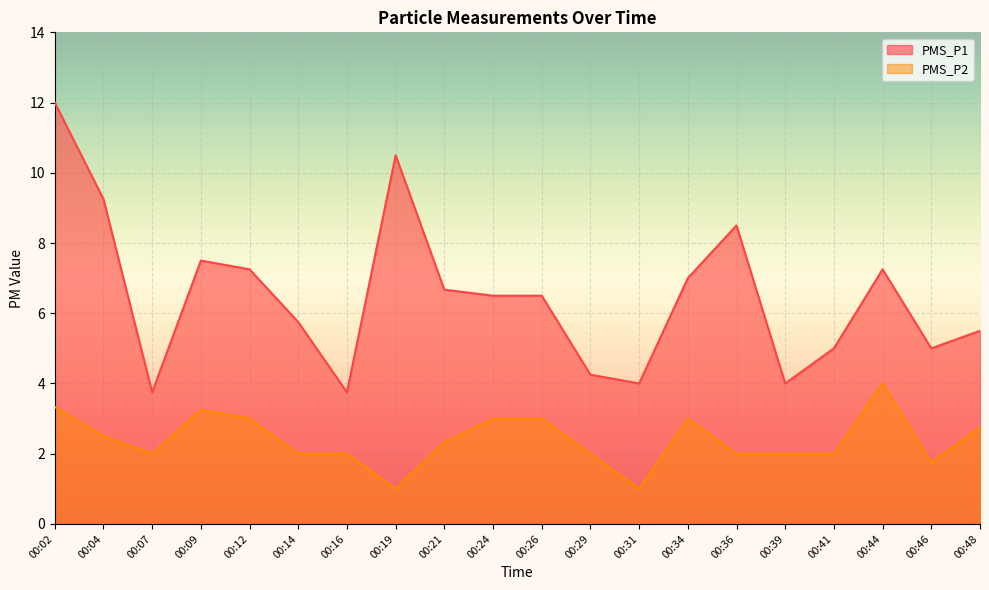

The PMS_P2 series shows 1.9 at 00:48. True or false?

False